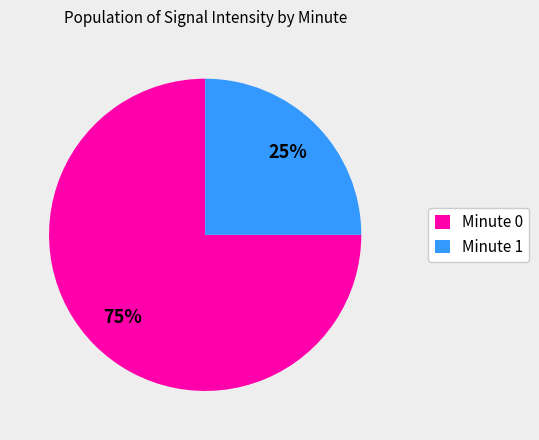

Approximately how many times larger is the value at Minute 1 compared to Minute 0?

0.3